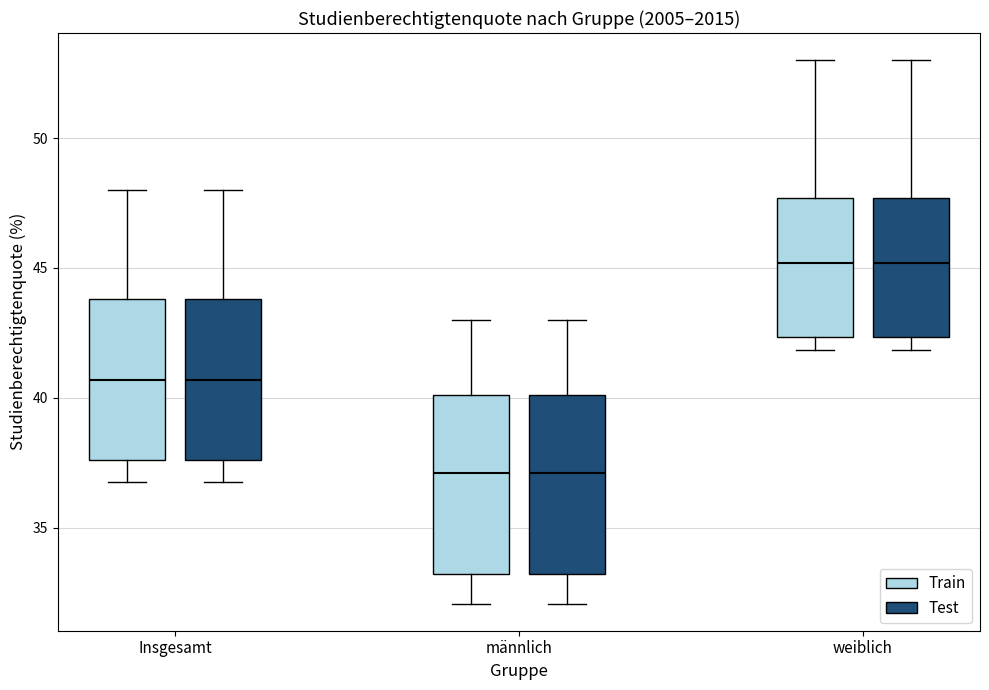

Reading left to right, read every box against the y-axis: the position of its median line, the range the box covers, and the ends of its whiskers. The values are not printed on the chart, so give them approximately, as read against the axis.

Insgesamt (Train): median 40.5, box 37.5 to 44.0, whiskers 37.0 to 48.0
Insgesamt (Test): median 40.5, box 37.5 to 44.0, whiskers 37.0 to 48.0
männlich (Train): median 37.0, box 33.0 to 40.0, whiskers 32.0 to 43.0
männlich (Test): median 37.0, box 33.0 to 40.0, whiskers 32.0 to 43.0
weiblich (Train): median 45.0, box 42.5 to 47.5, whiskers 42.0 to 53.0
weiblich (Test): median 45.0, box 42.5 to 47.5, whiskers 42.0 to 53.0